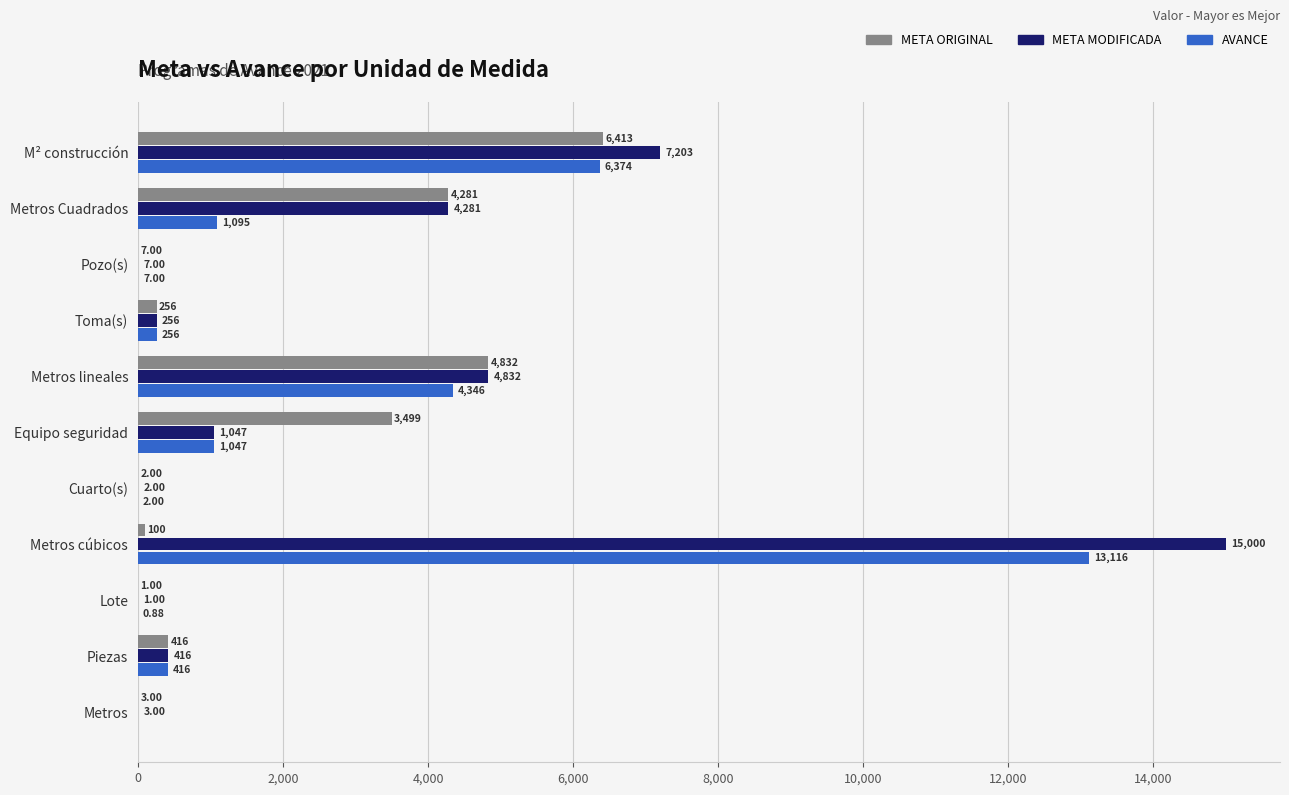

What is the sum of the META MODIFICADA values at Pozo(s) and Metros?

10.0